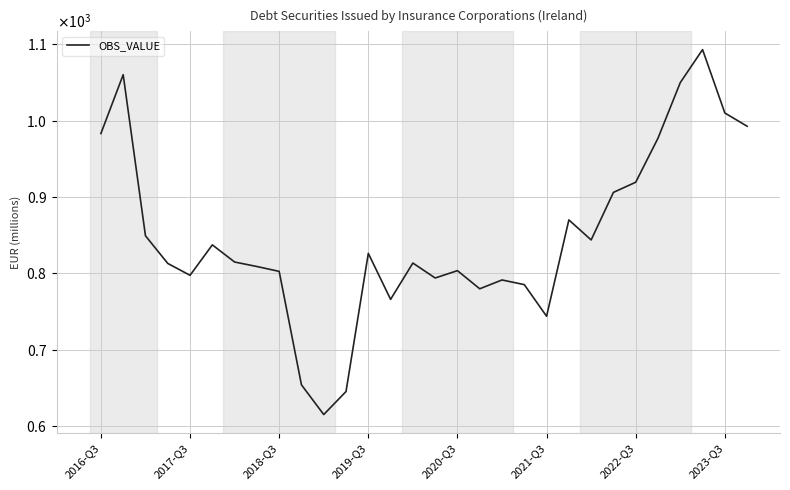

Does the chart have visible grid lines?

Yes